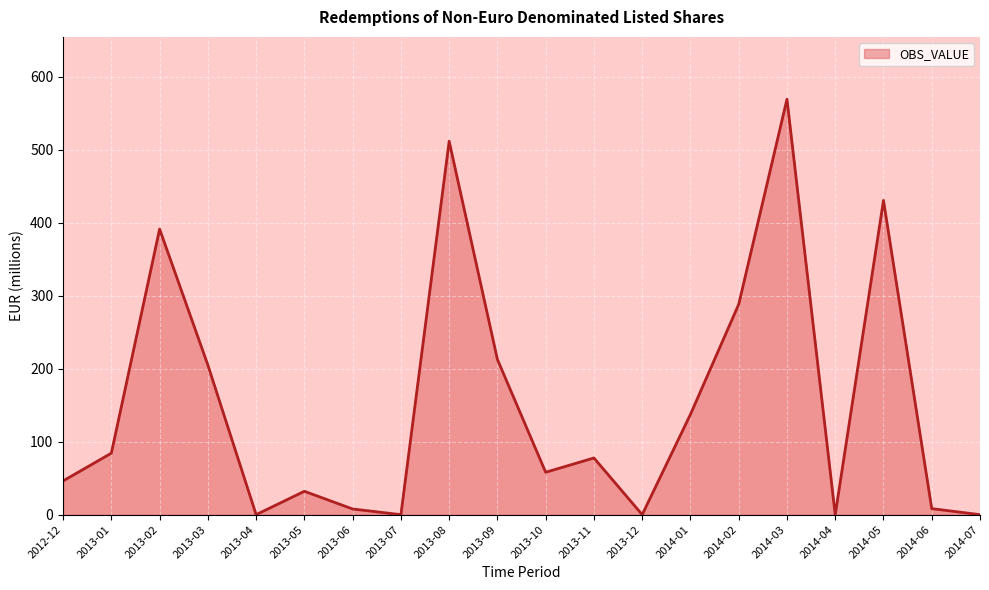

True or false: the data shows 42.6 at 2014-01.

False